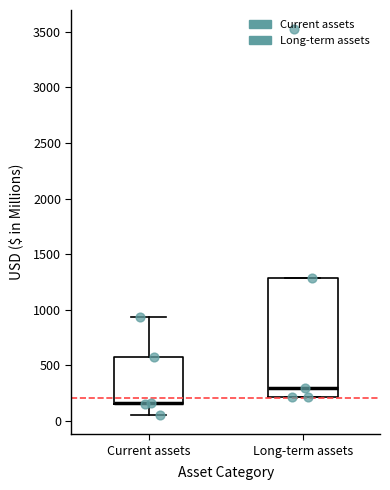

Comparing the boxes themselves (not the whiskers), which one is the tallest?

Long-term assets